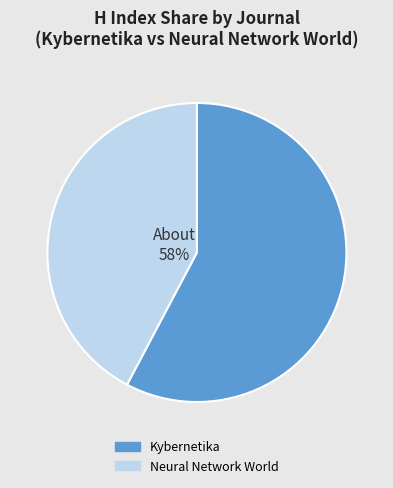

What is the total percentage of Kybernetika and Neural Network World?

100.0%